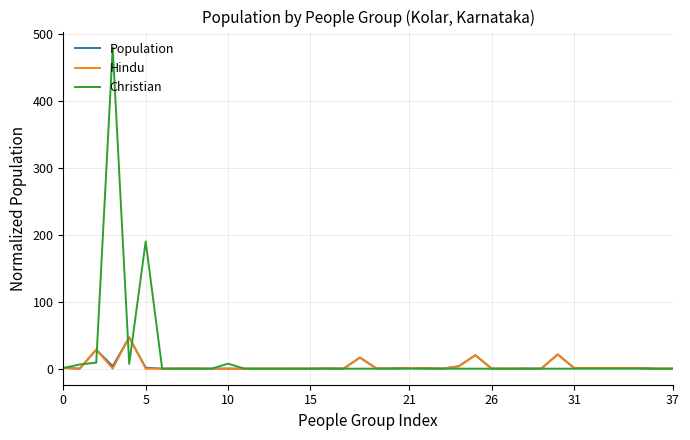

Which series has the largest range (max minus min)?

Christian